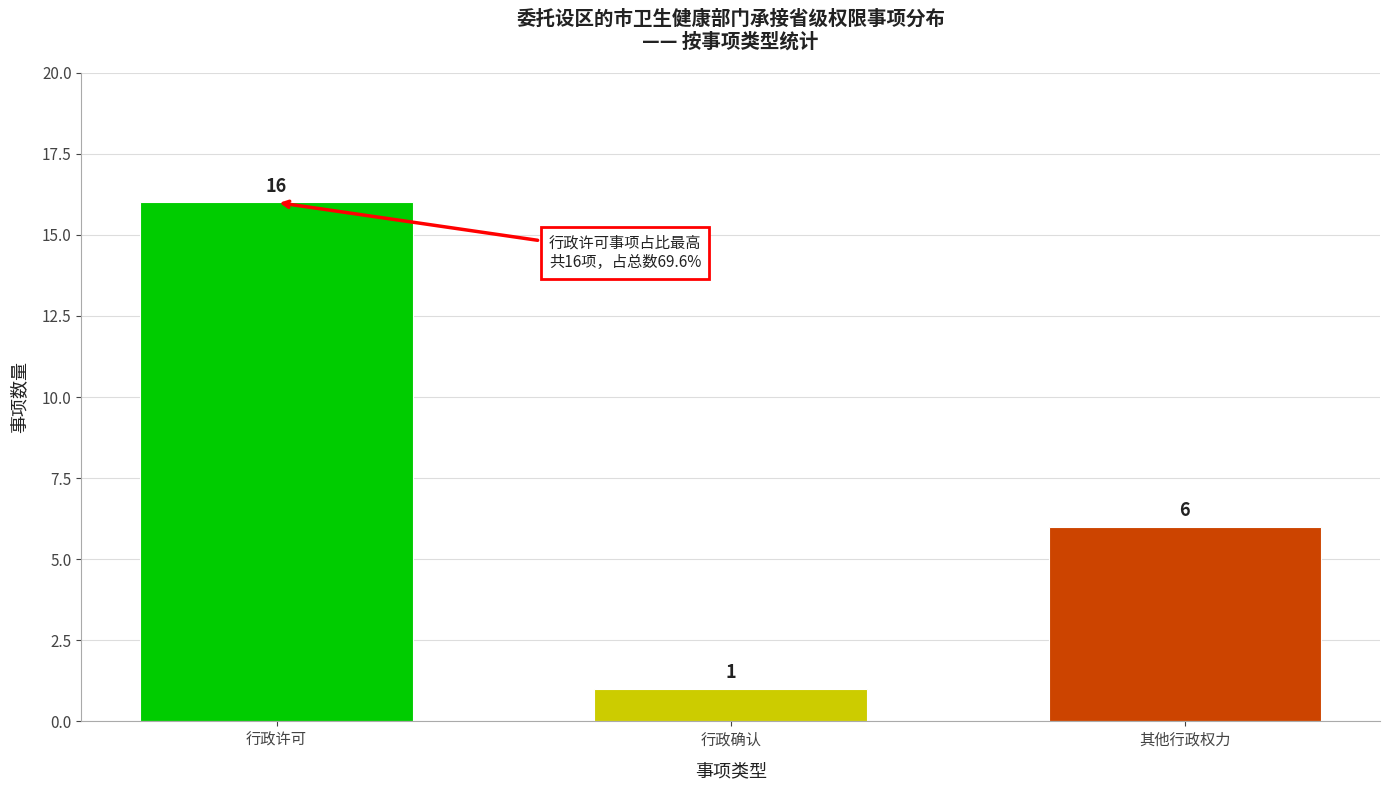

Reading right to left, what are all the values shown in this chart?

6	1	16